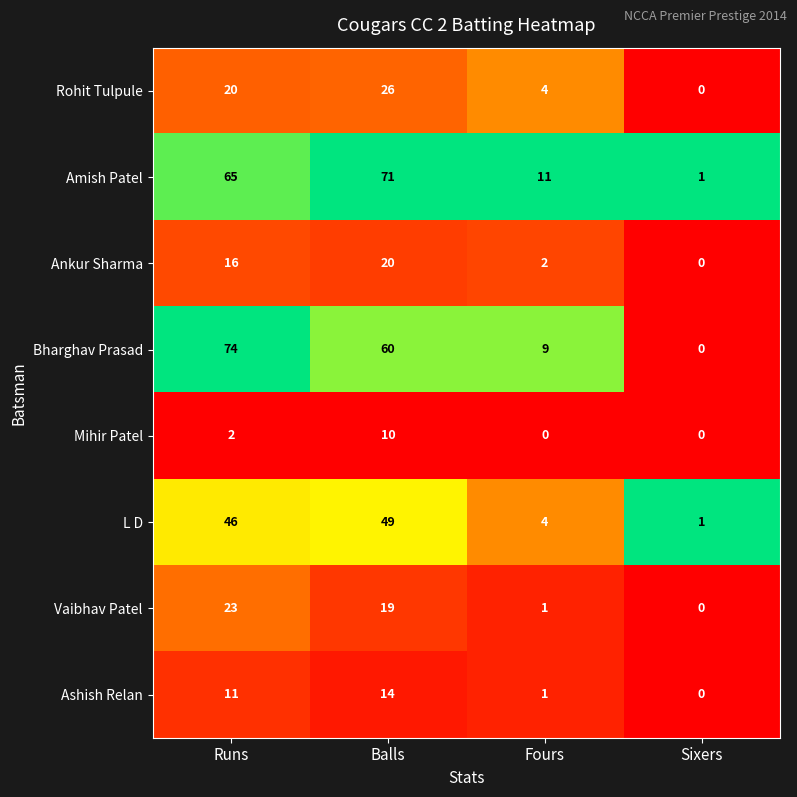

Which series changed the most between Fours and Sixers?

Amish Patel